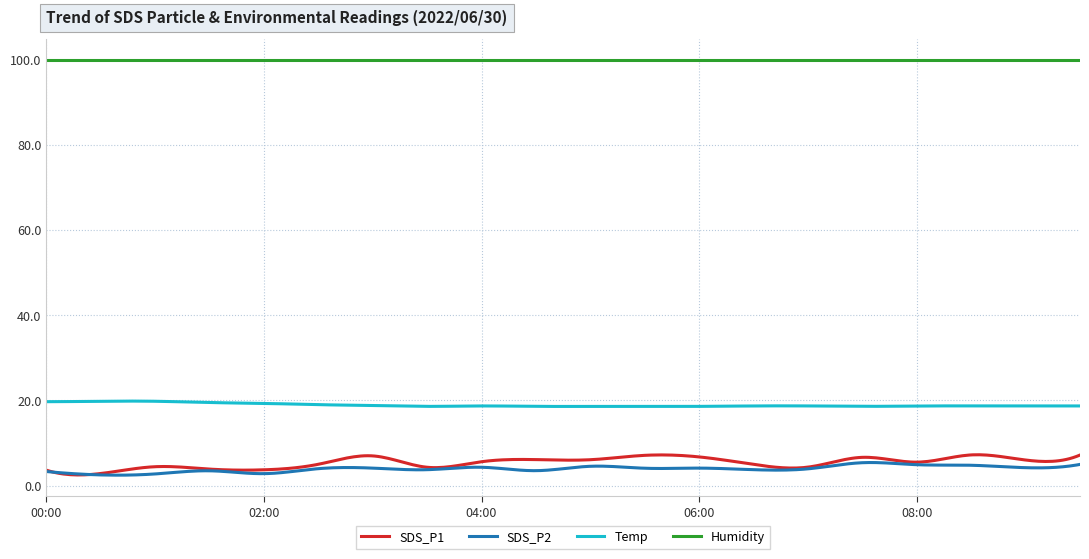

What is the minimum value for Humidity?

99.9